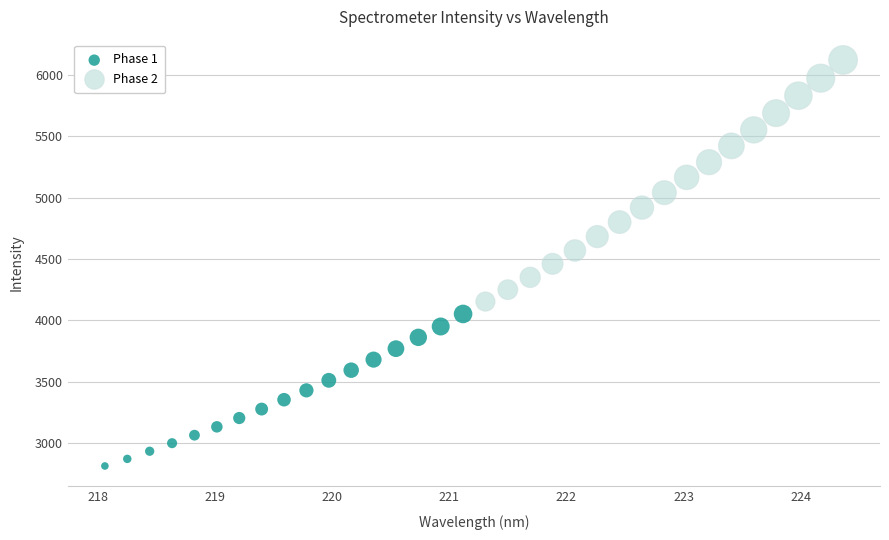

Which series contains the lowest Y value?

Phase 1